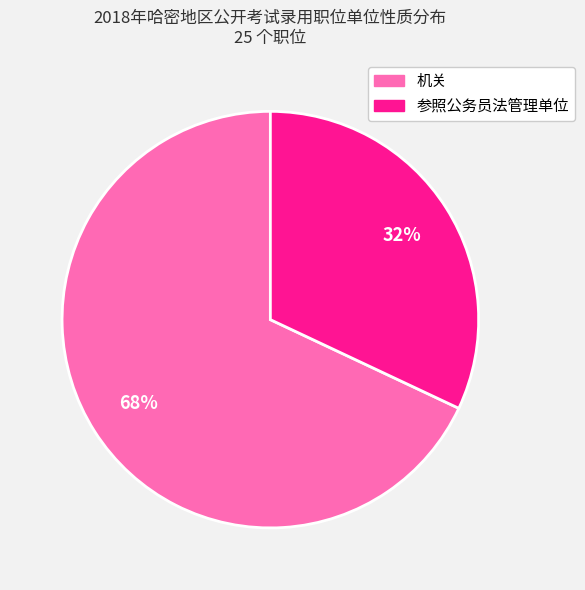

Is there any slice that represents more than half of the pie?

Yes